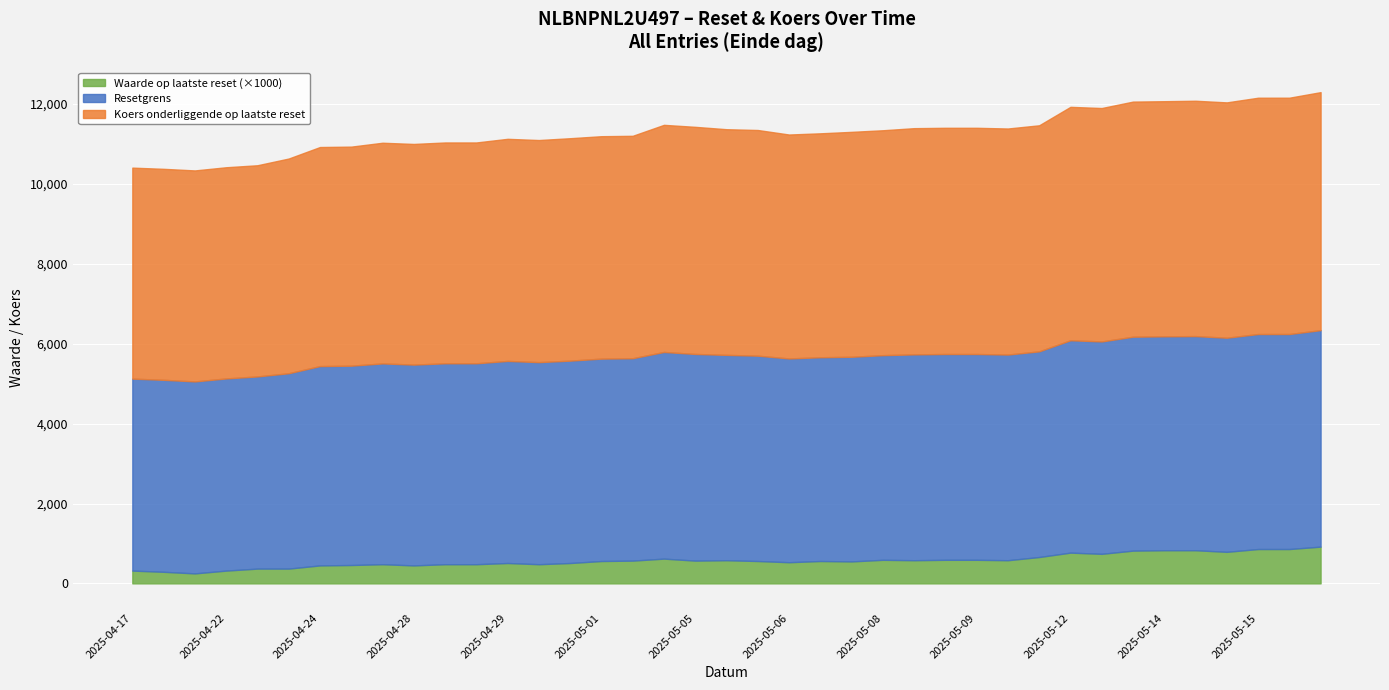

Which series has the largest total across all categories?

Koers onderliggende op laatste reset